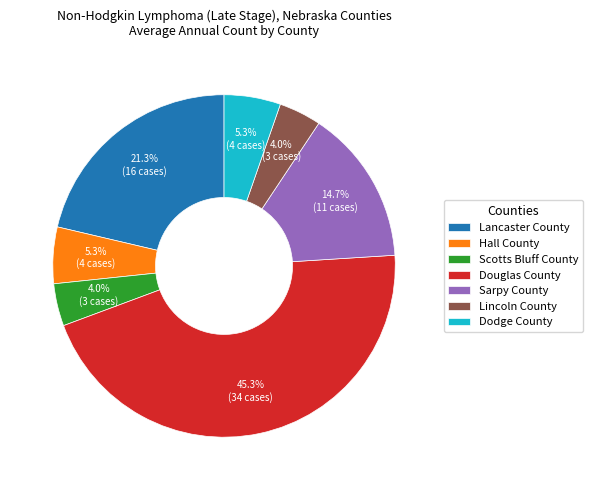

How many slices are in this pie chart?

7